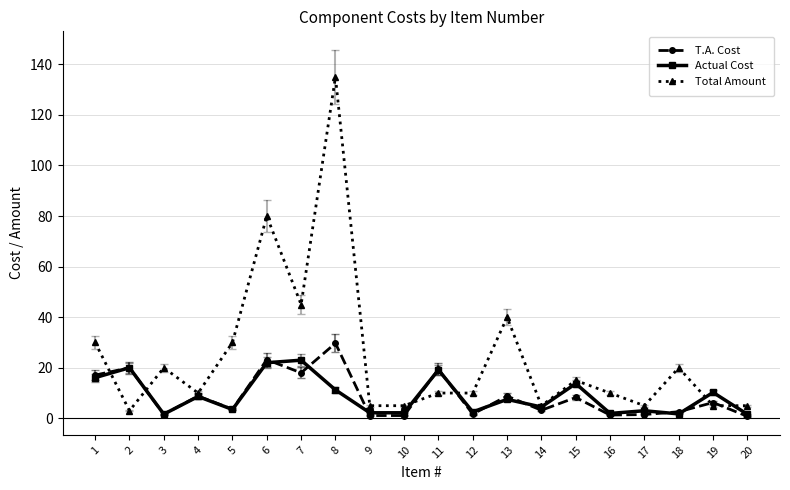

Rank the series by their maximum value, from lowest to highest.

Actual Cost, T.A. Cost, Total Amount